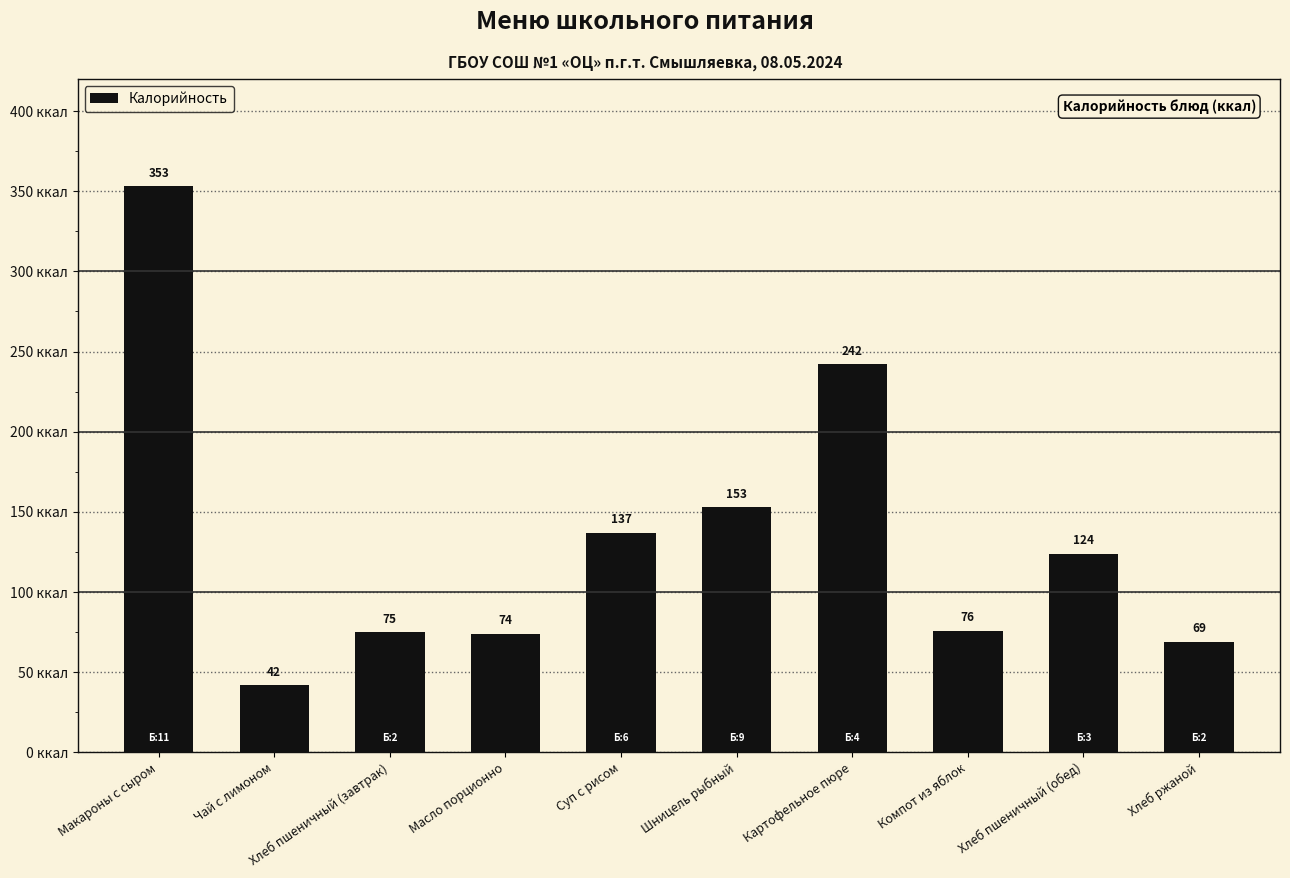

What is the label of the 2nd bar from the right?

Хлеб пшеничный (обед)